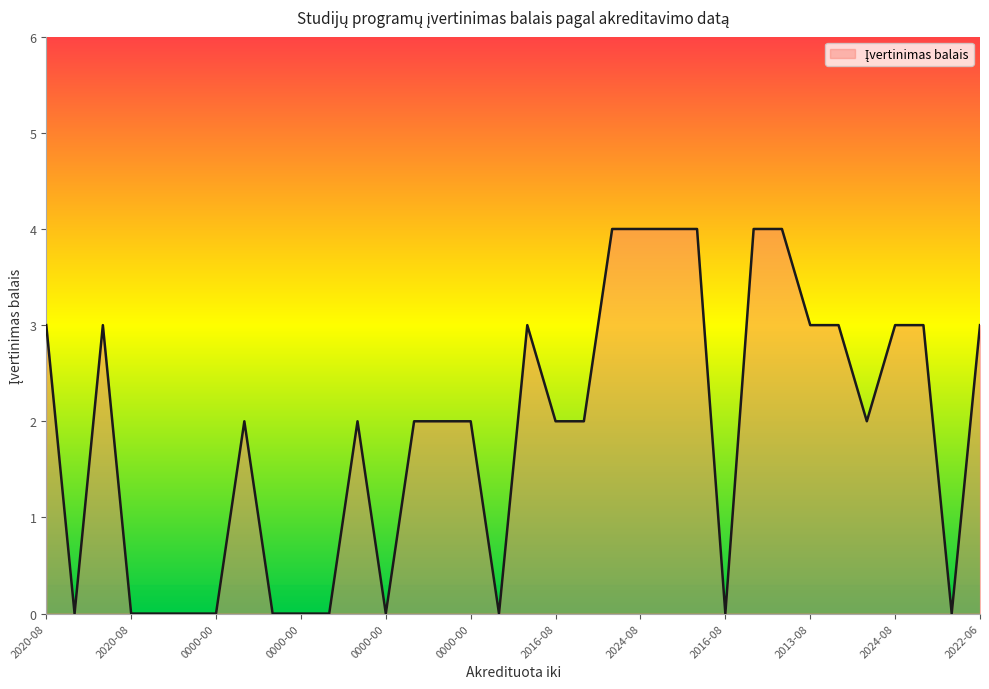

Reading left to right, transcribe all the data shown in this chart.

3	0	3	0	0	0	0	2	0	0	0	2	0	2	2	2	0	3	2	2	4	4	4	4	0	4	4	3	3	2	3	3	0	3